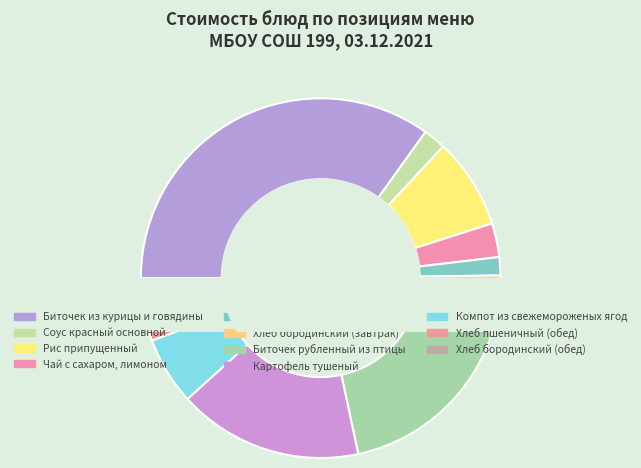

Is there any slice that represents more than half of the pie?

No